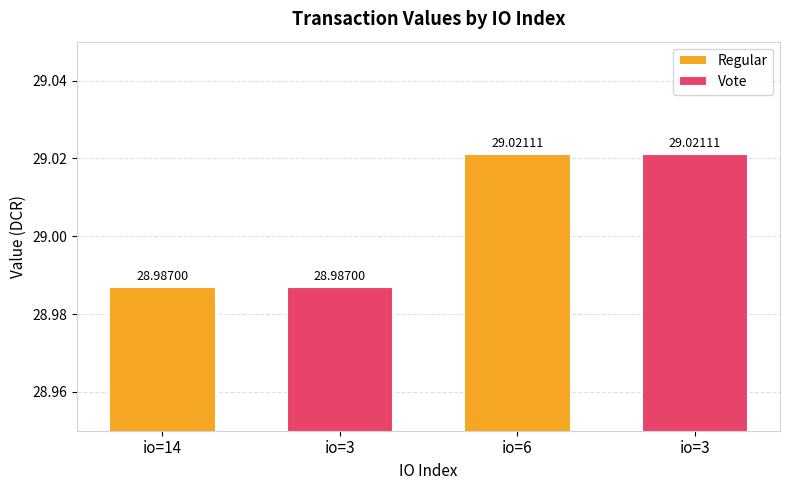

What is the value of the 1st bar from the left?

29.0